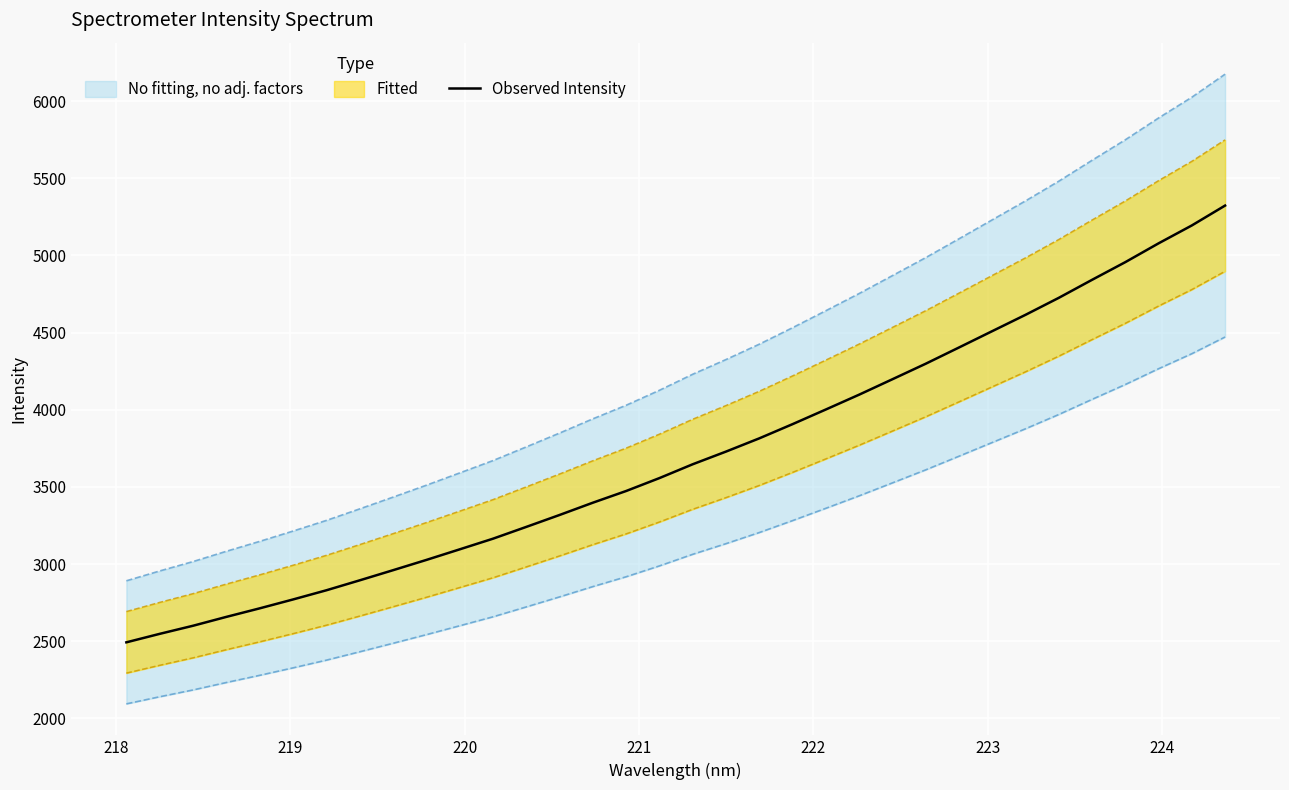

What is the lowest value of the Observed Intensity series?

2492.7